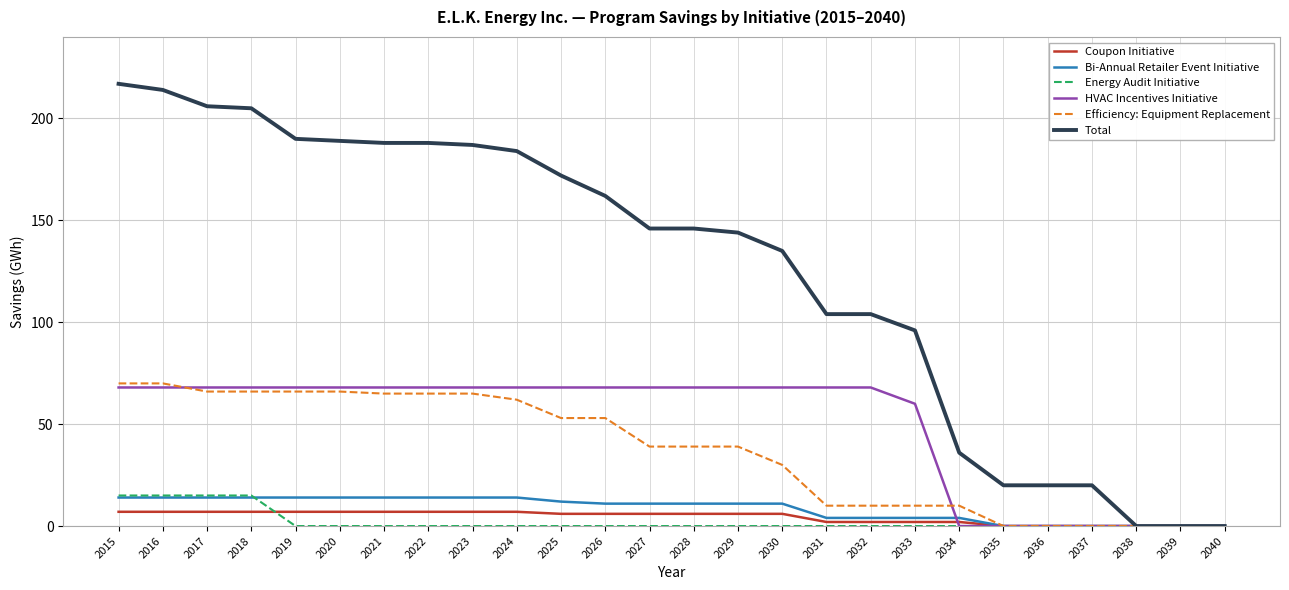

Is this an area chart (filled region under the line)?

No